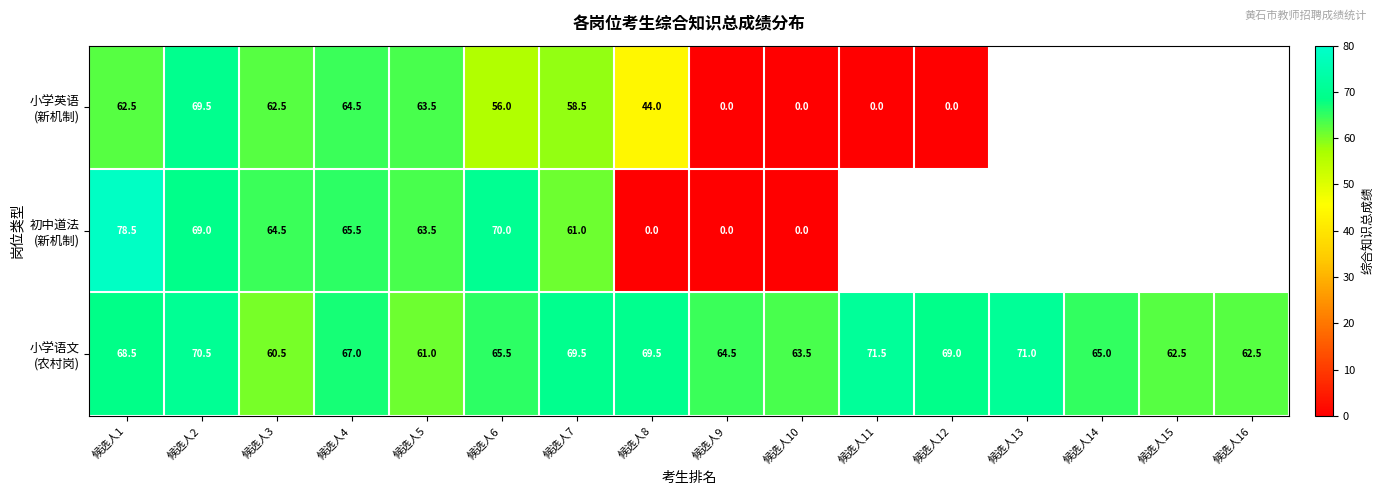

What is the total value across all series at 候选人4?

197.0